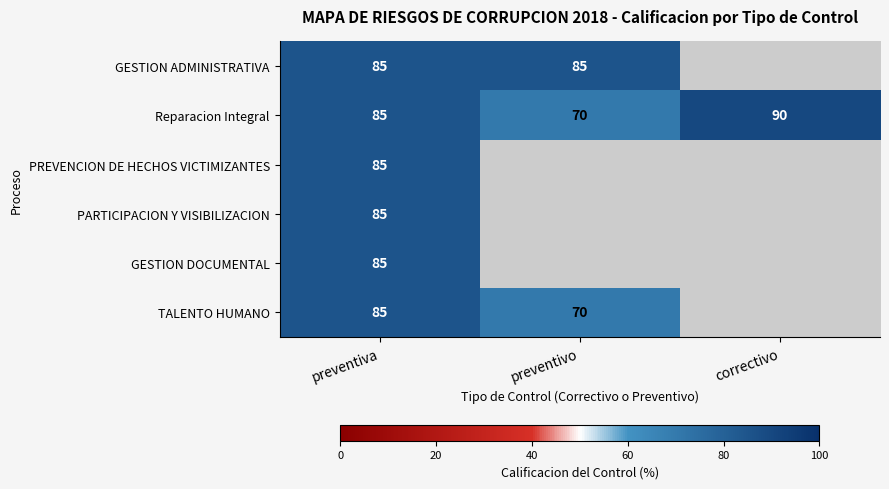

What is the maximum value shown in the chart?

90